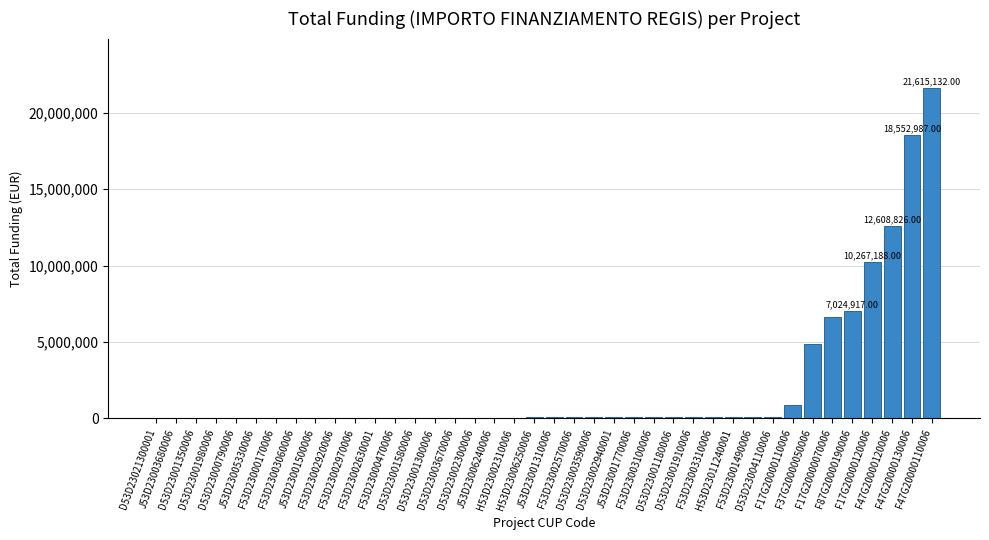

What is the sum of all values?

84348556.1